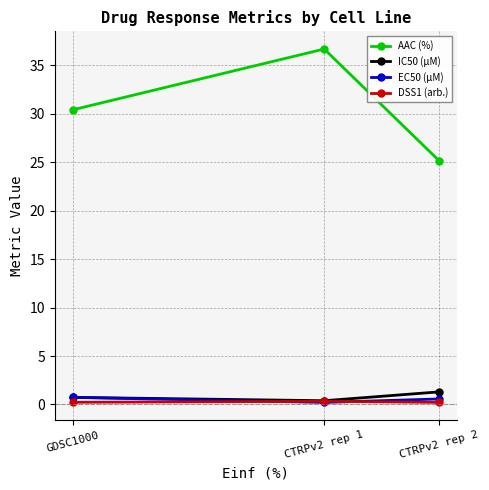

Which series has the largest total across all categories?

AAC (%)